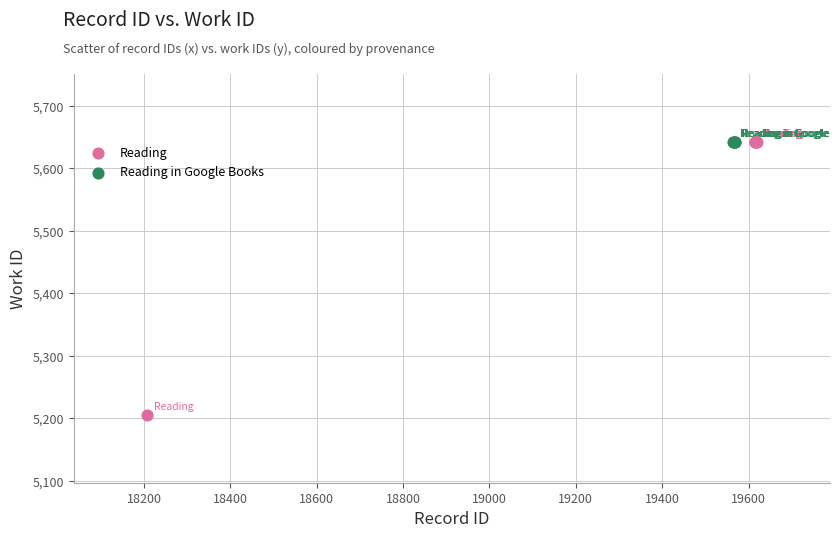

Which series reaches the minimum Y coordinate?

Reading